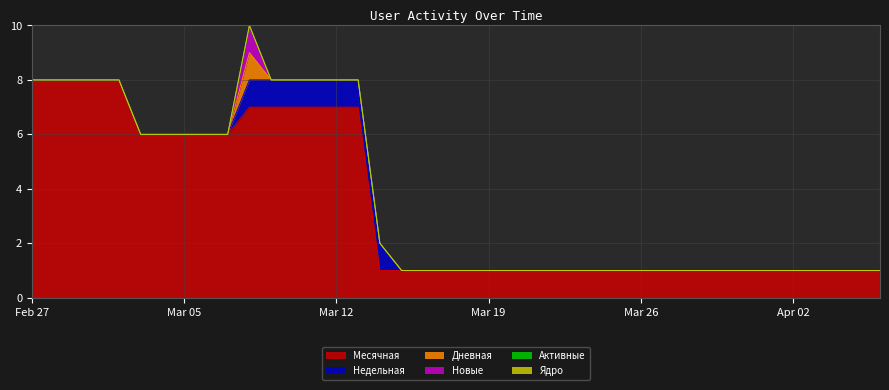

Which series has the largest range (max minus min)?

Месячная